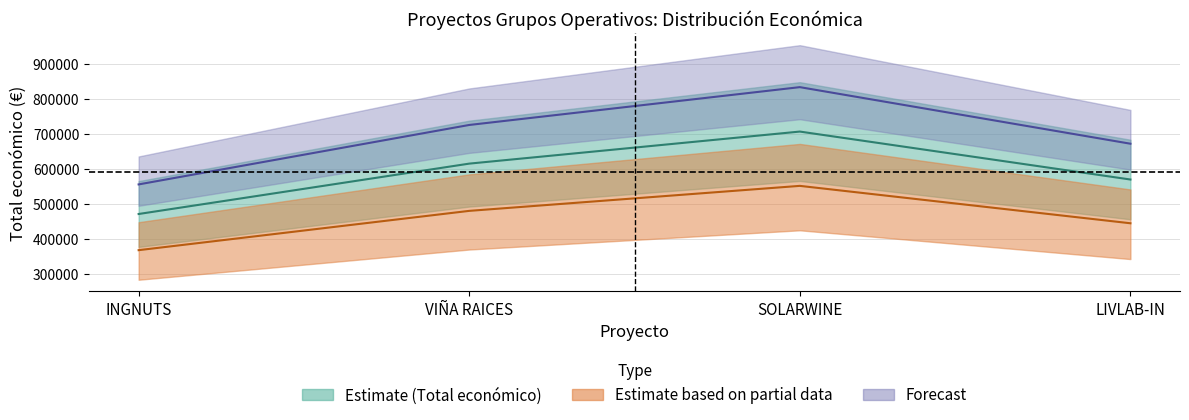

What is the total value across all series at SOLARWINE?

2091823.1